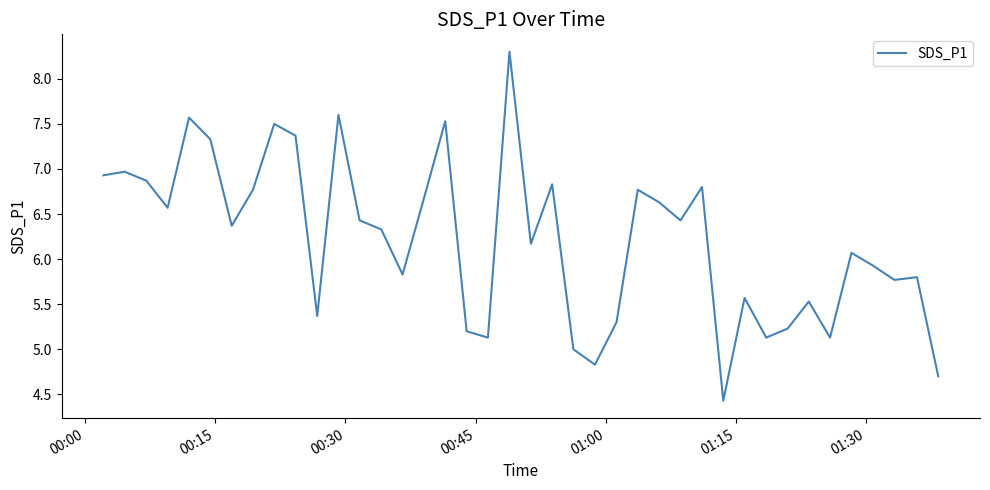

What is the maximum value shown in the chart?

8.3